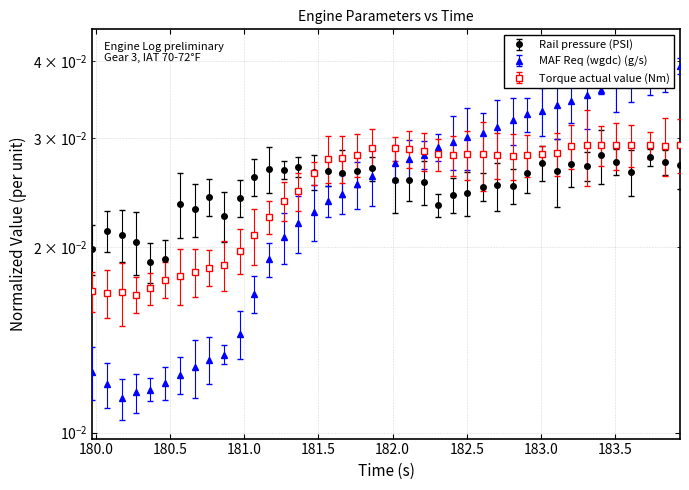

Is this an area chart (filled region under the line)?

No